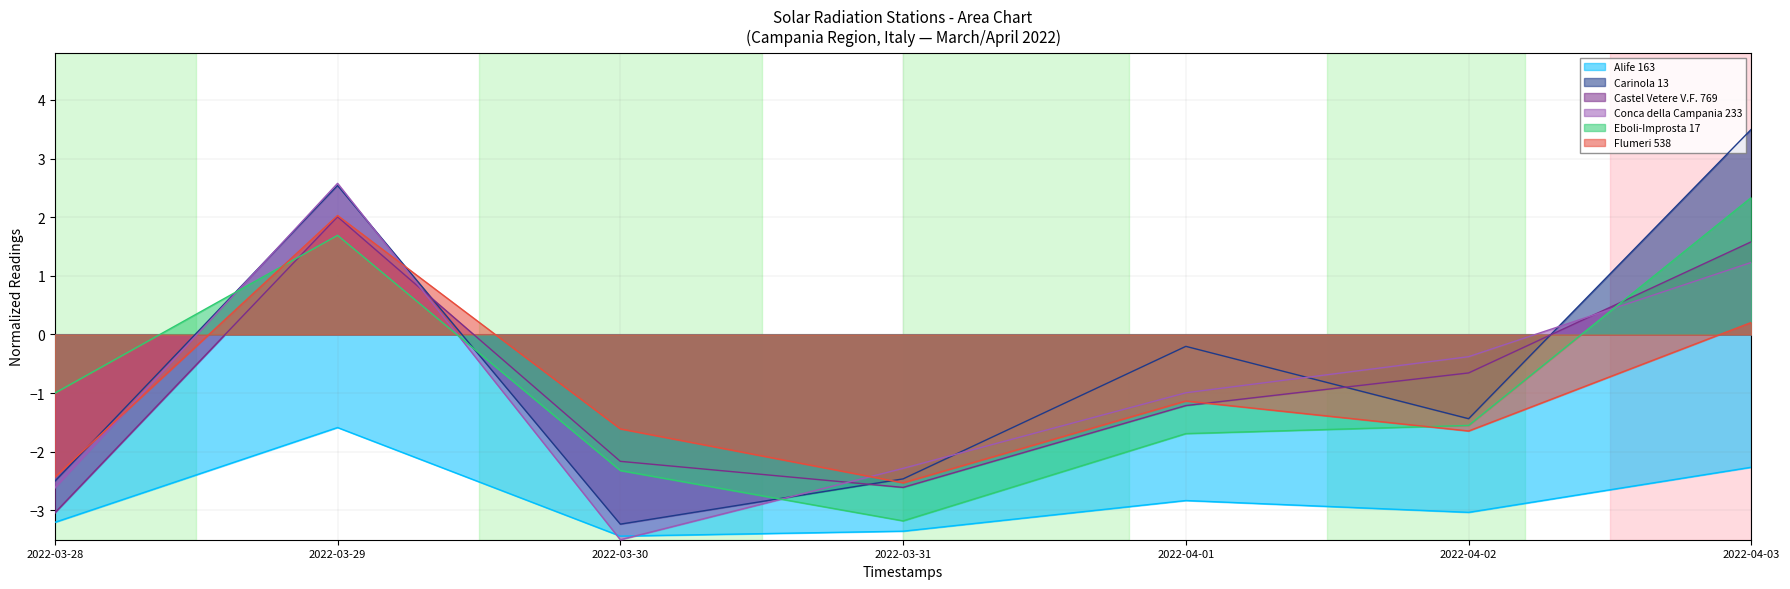

How many series are shown in this chart?

6